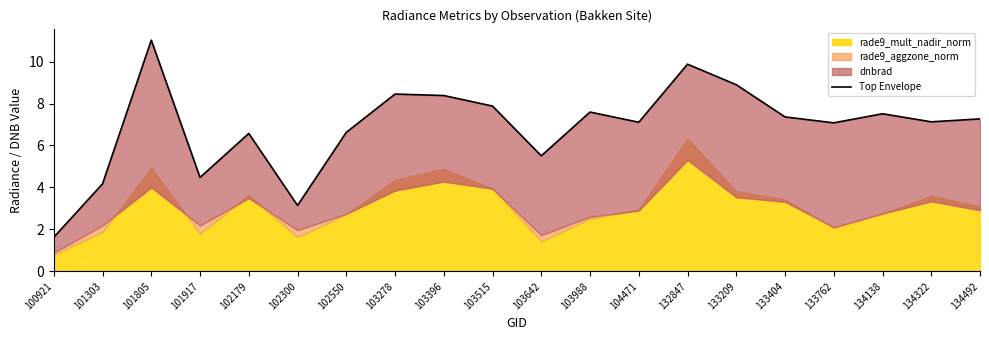

The chart shows a value of 2.4 at 102179. True or false?

False